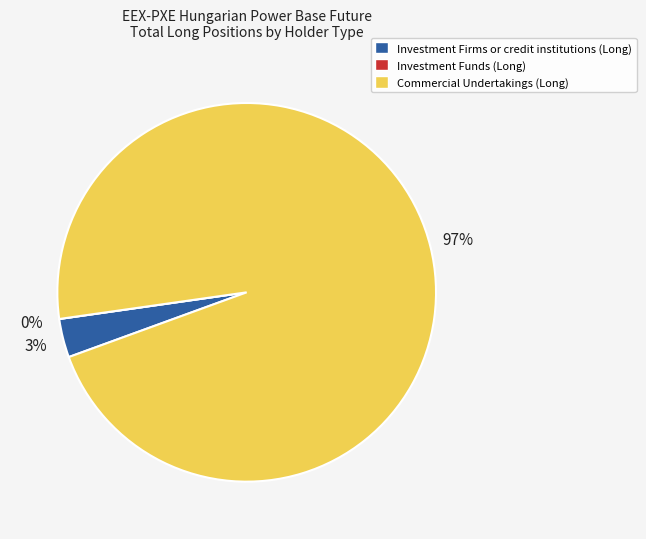

Is it true that Investment Funds is 15% of the pie?

False